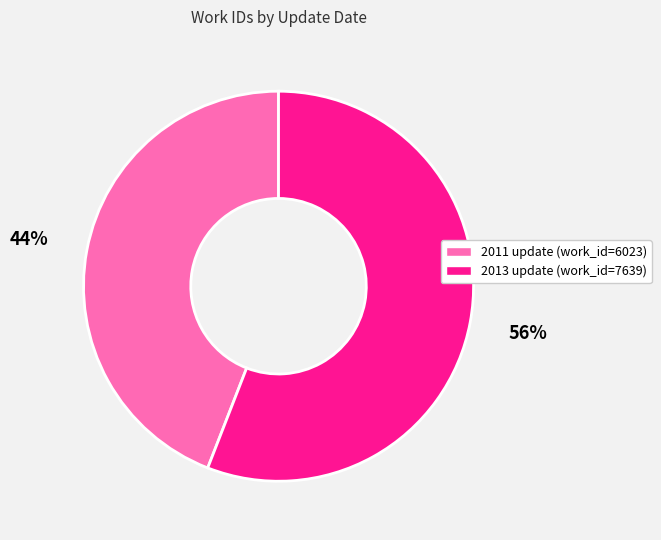

To the nearest percent, what is the average slice percentage?

50%